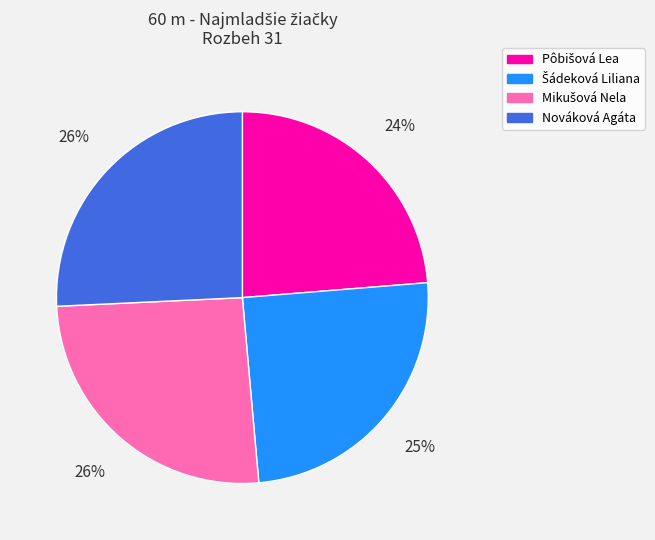

To the nearest percent, what is the average slice percentage?

25%